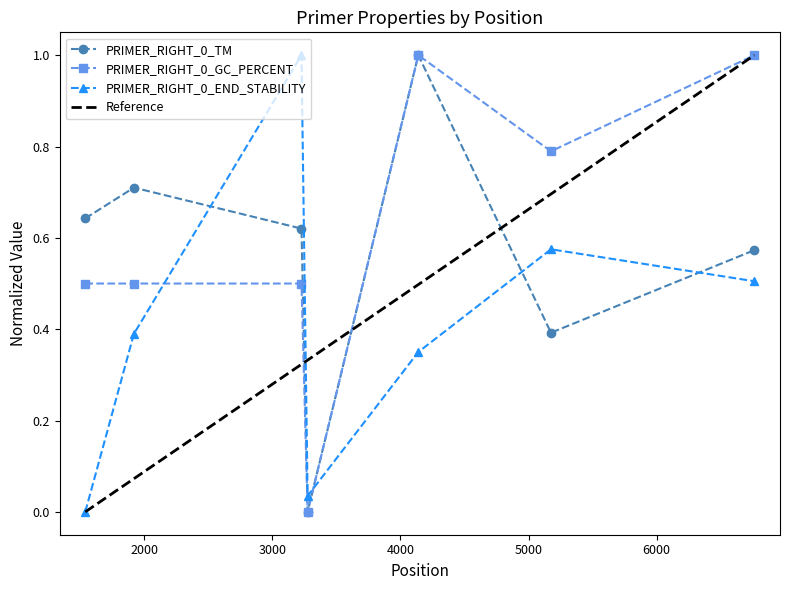

What is the spread (max minus min) of values at 4139?

0.6